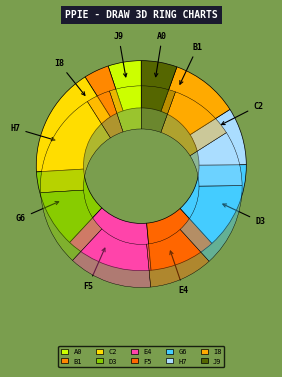

To the nearest percent, what is the difference between the largest and smallest slice percentages?

13%